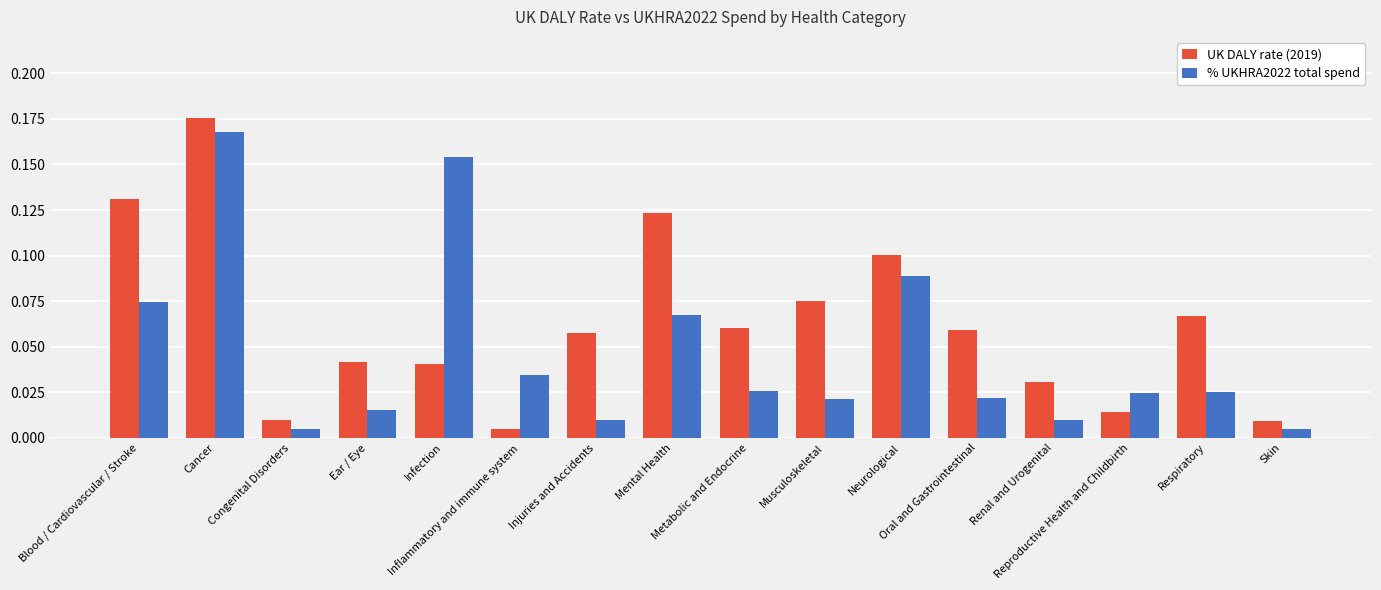

What is the sum of all % UKHRA2022 total spend values?

0.7